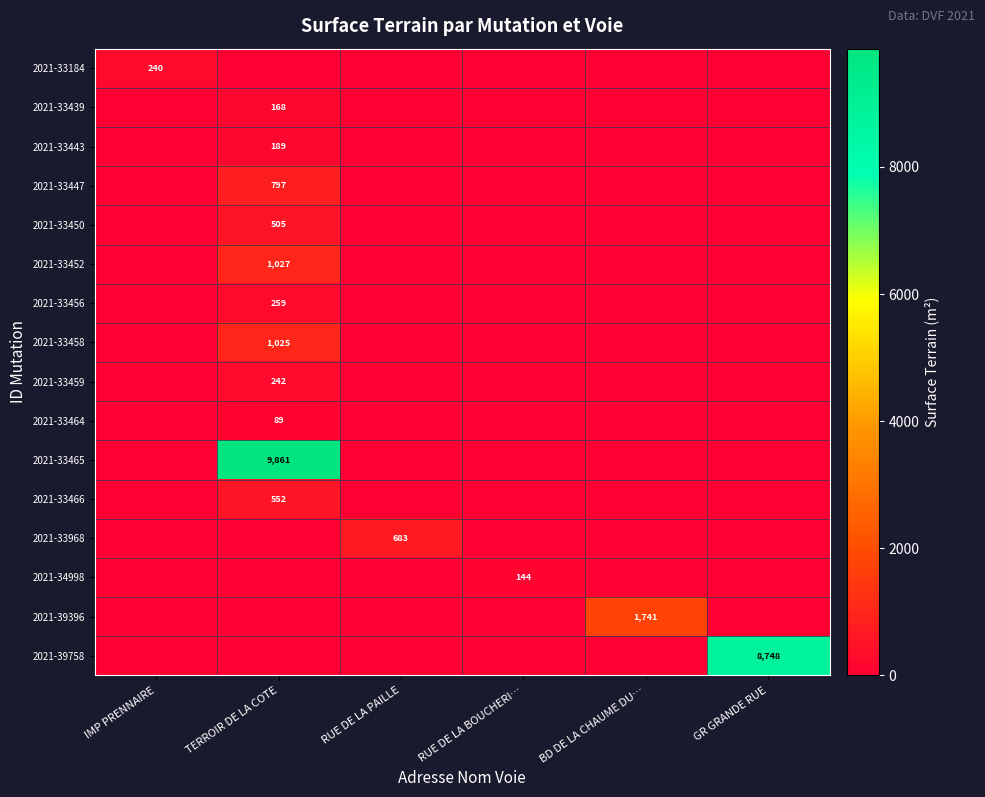

The value of 2021-33447 at TERROIR DE LA COTE is 1406. True or false?

False